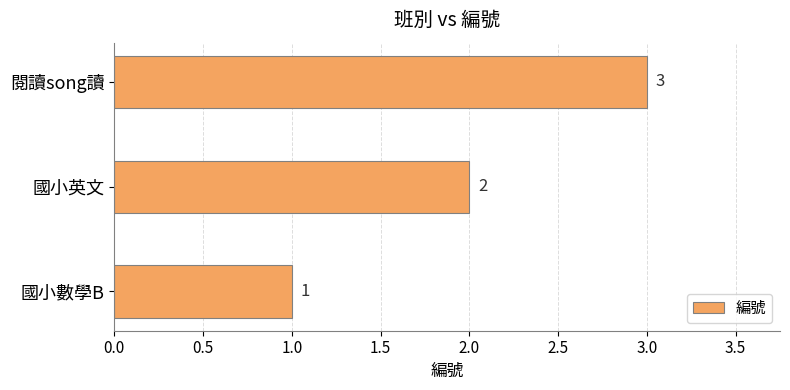

Which category has the highest value across all series?

閱讀song讀